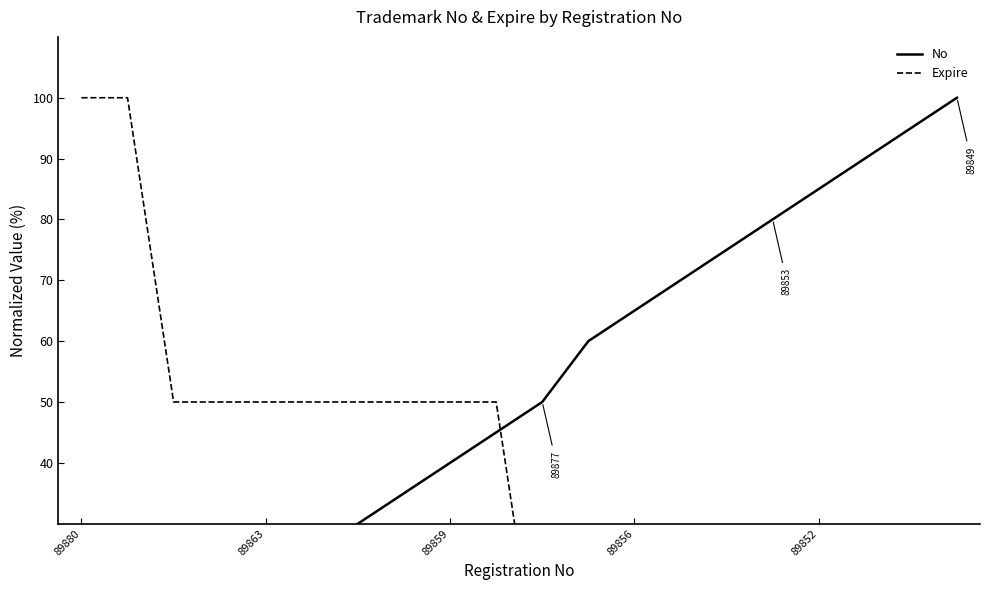

How many data points does each series have?

20